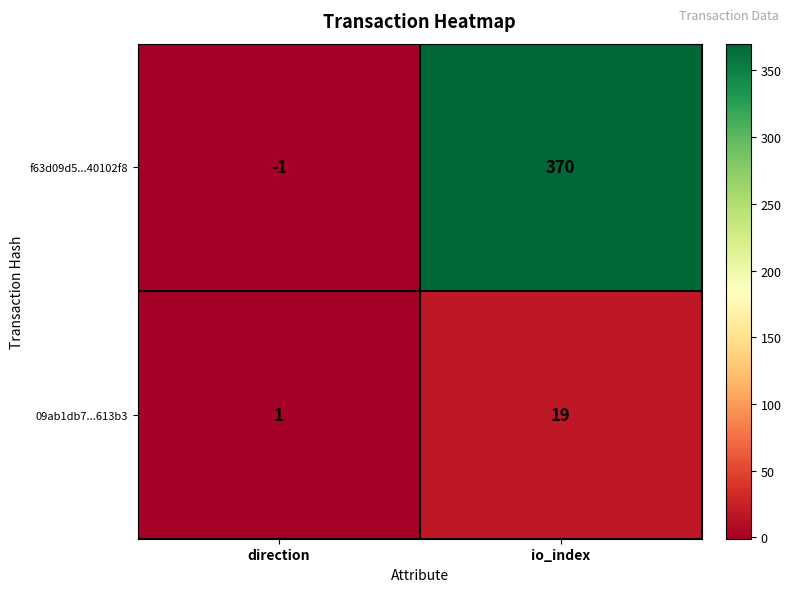

How many data points in f63d09d5...40102f8 are less than 370?

1